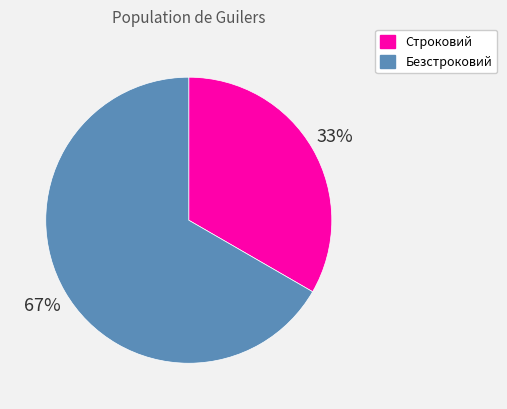

What is the ratio of the value at Строковий to the value at Безстроковий?

0.5